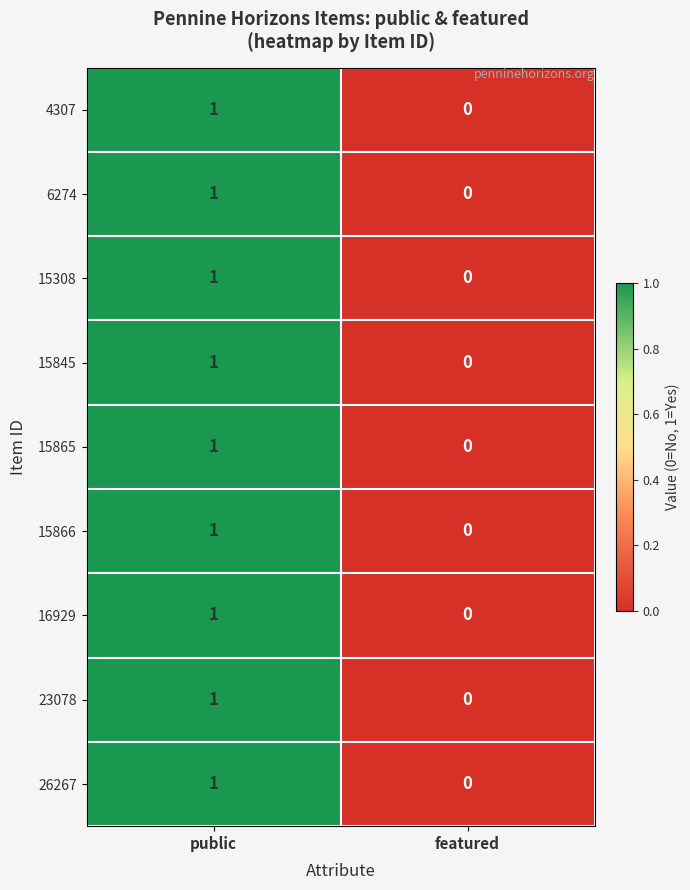

Is it true that 6274 equals -1 at featured?

False